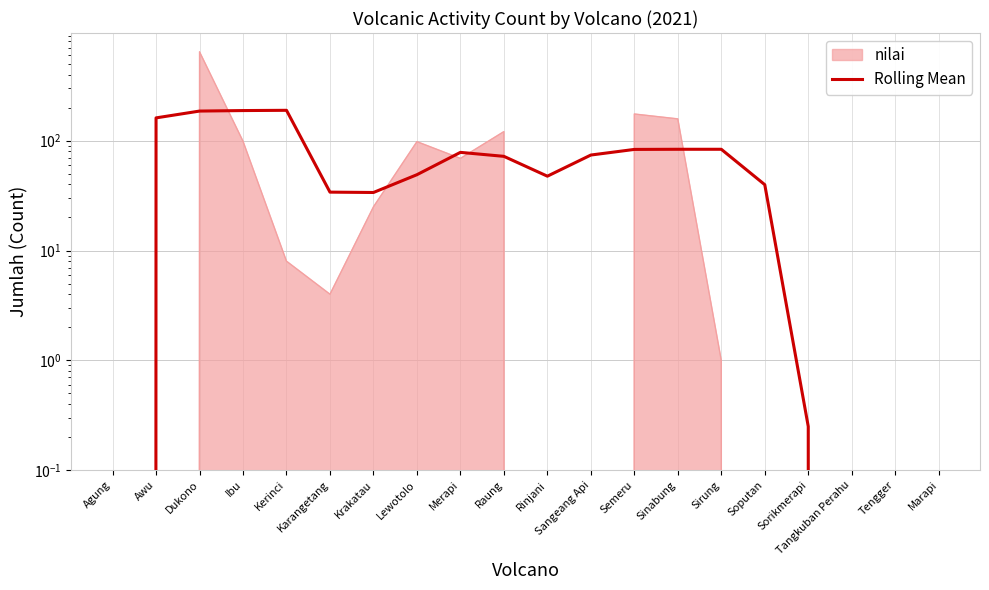

How many lines are shown in the chart?

1